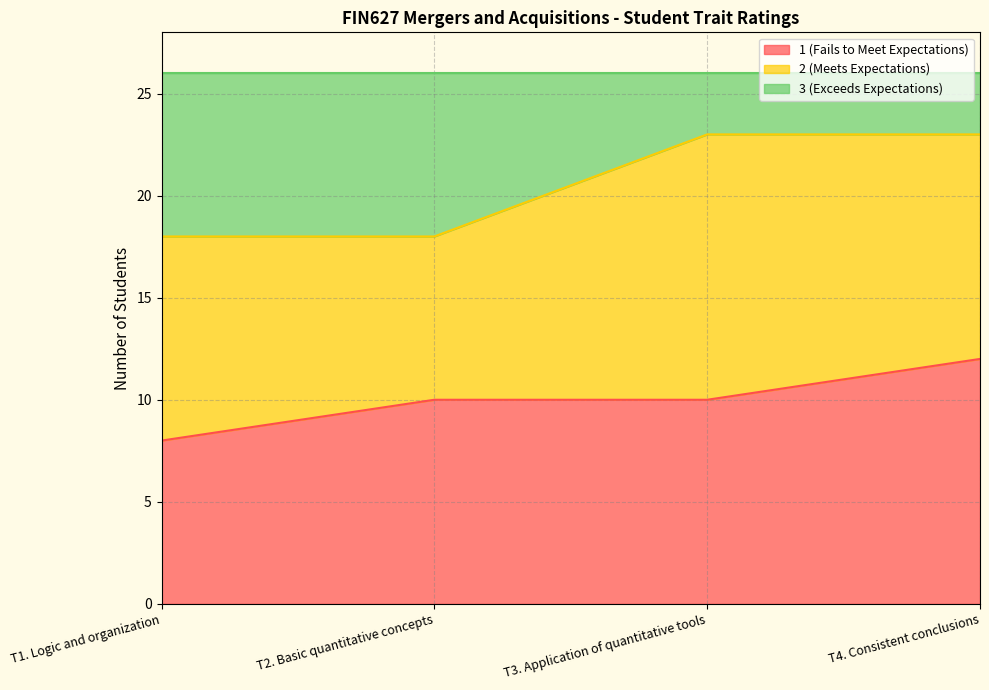

What are all the series names shown in the legend?

1 (Fails to Meet Expectations), 2 (Meets Expectations), 3 (Exceeds Expectations)